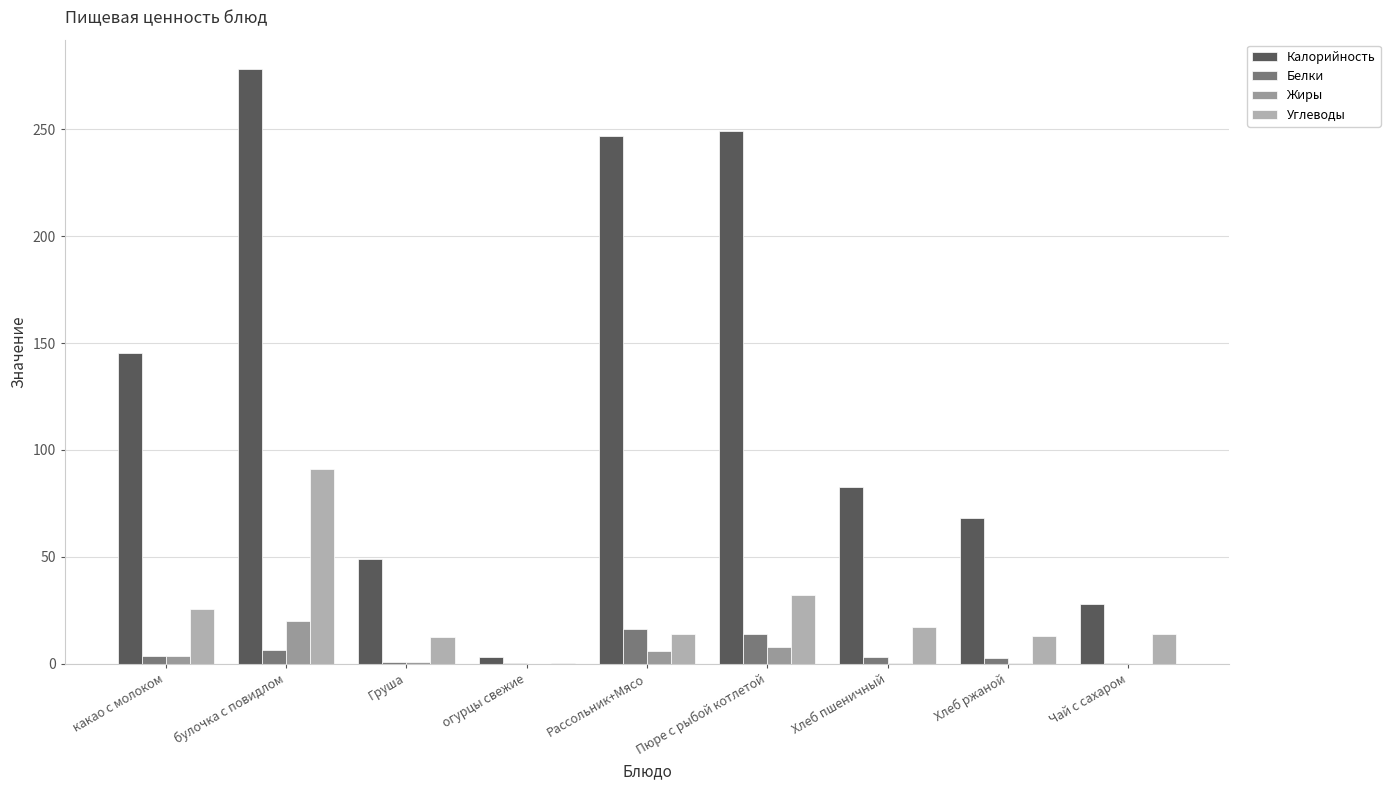

Where does the Углеводы series first go above 14?

какао с молоком